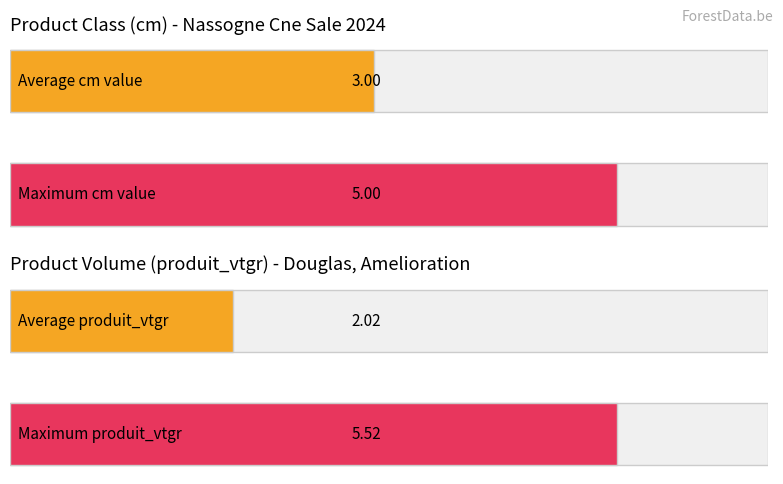

What is the average value of the produit_vtgr series?

2.0